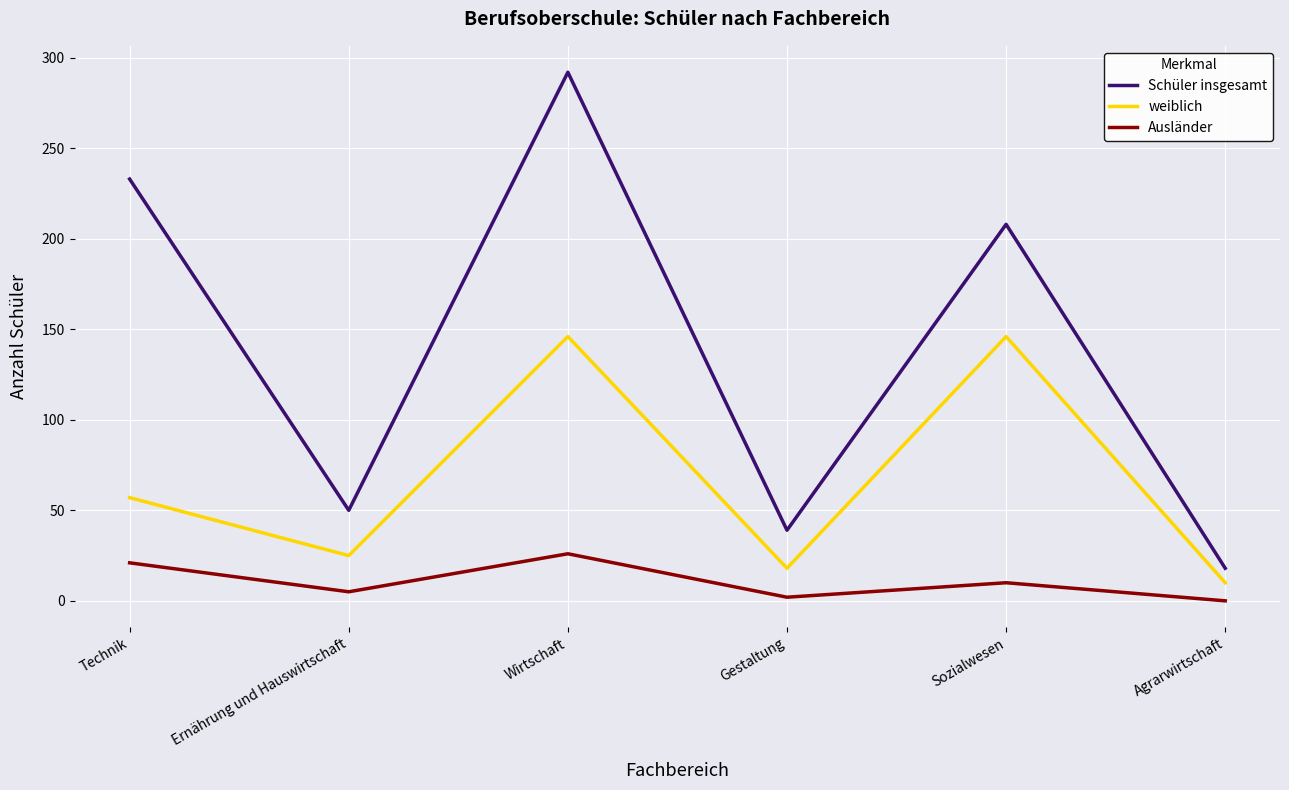

Is the value of Schüler insgesamt at Wirtschaft greater than the value of Ausländer at Technik?

Yes